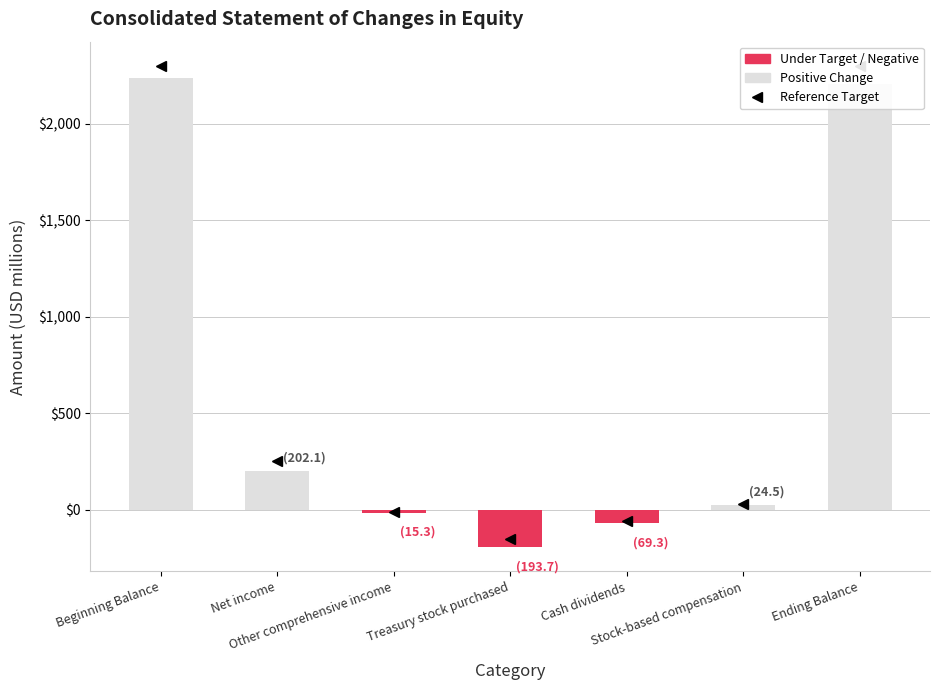

What is the difference between the values at Ending Balance and Net income?

2004.5